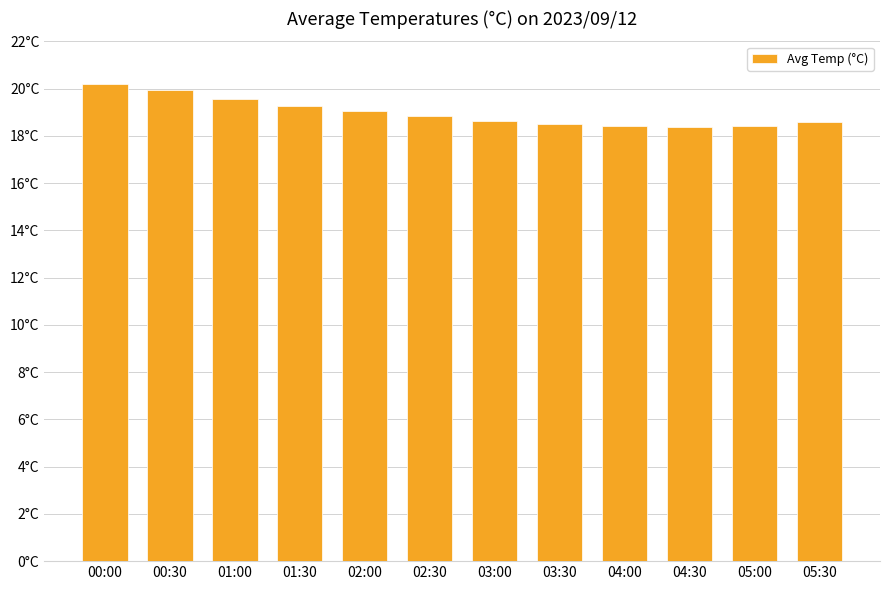

How many bars are there in total?

12